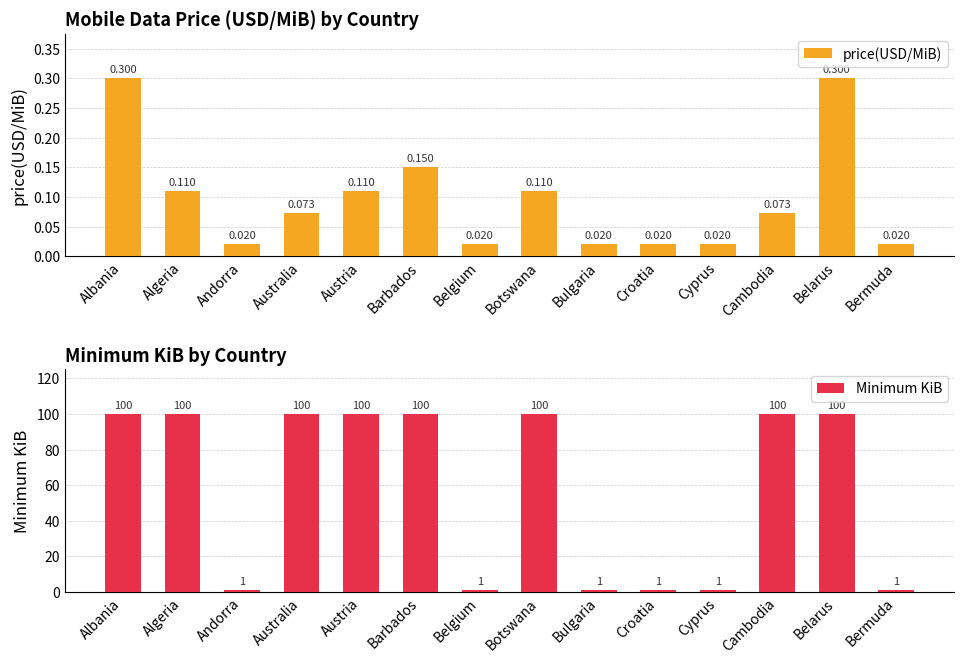

True or false: price(USD/MiB) has a value of 0.1 at Austria.

True